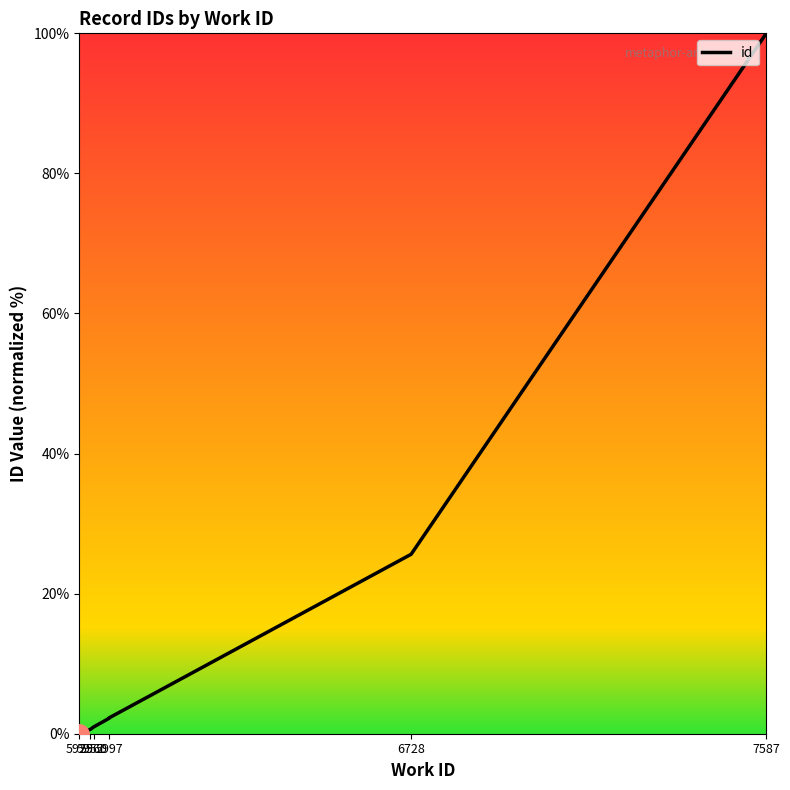

Is it true that the value at 7587 is 65.7?

False